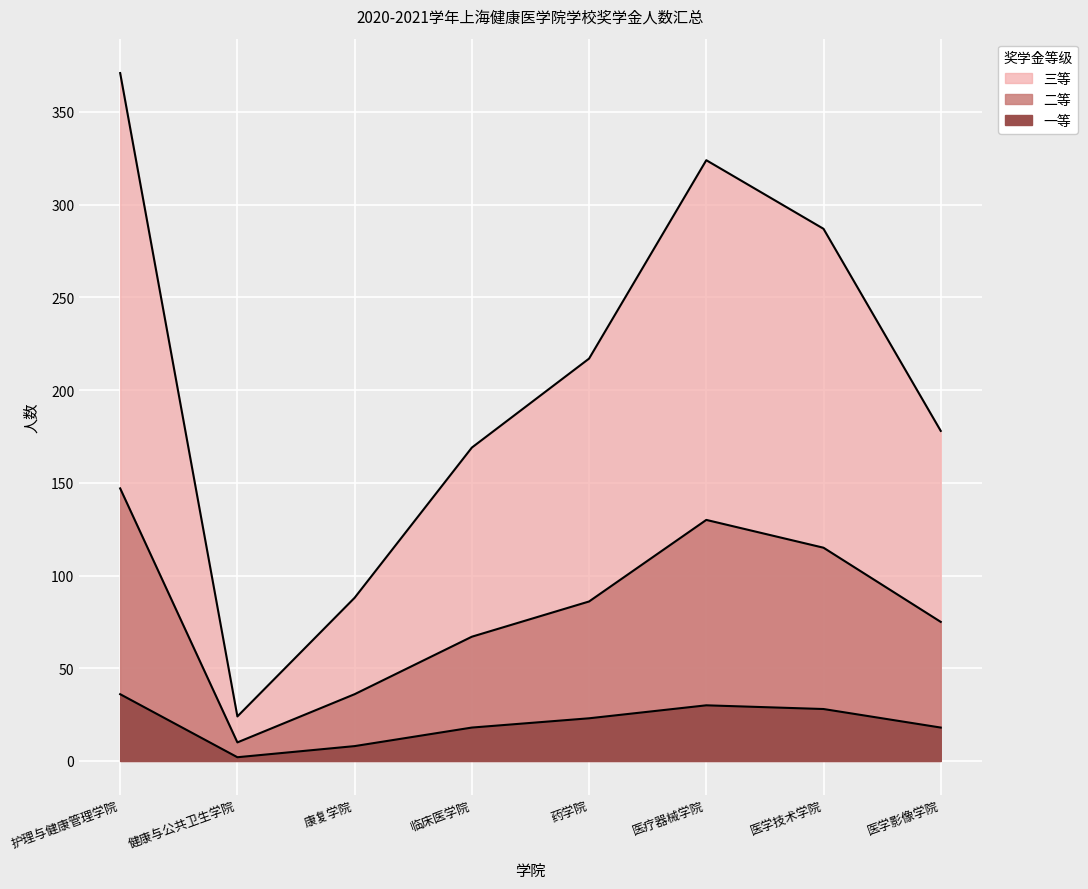

Which series has the largest range (max minus min)?

三等